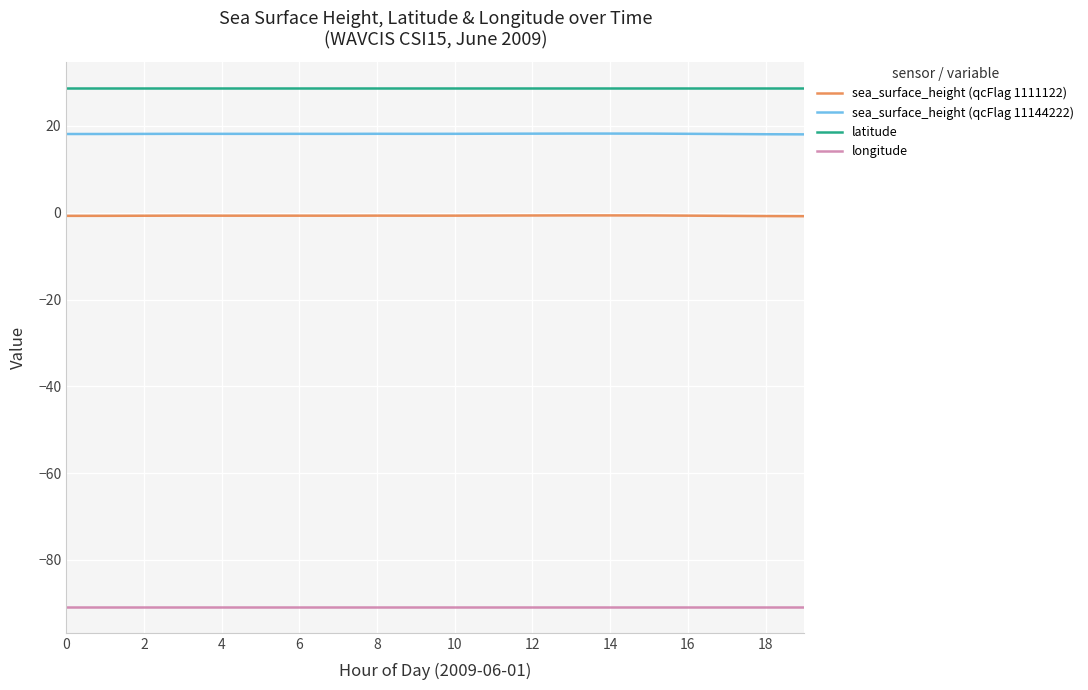

True or false: sea_surface_height (qcFlag 11144222) and longitude intersect in this chart.

False